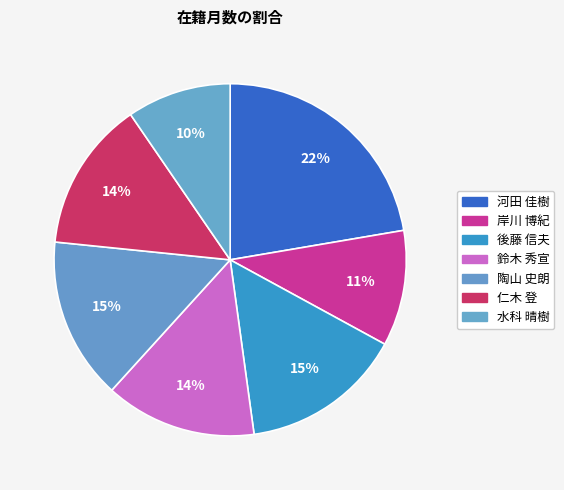

Combined, what portion of the pie is 水科 晴樹 and 岸川 博紀?

20.2%